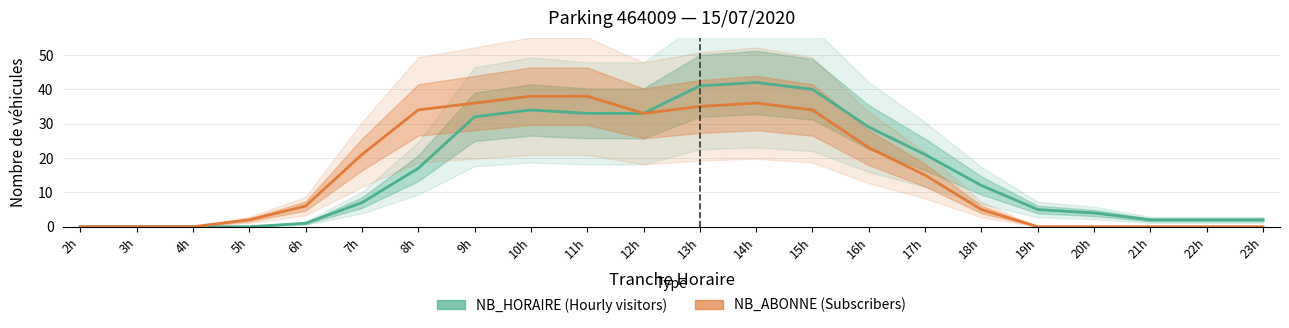

What is the label of the 17th point from the left?

18h